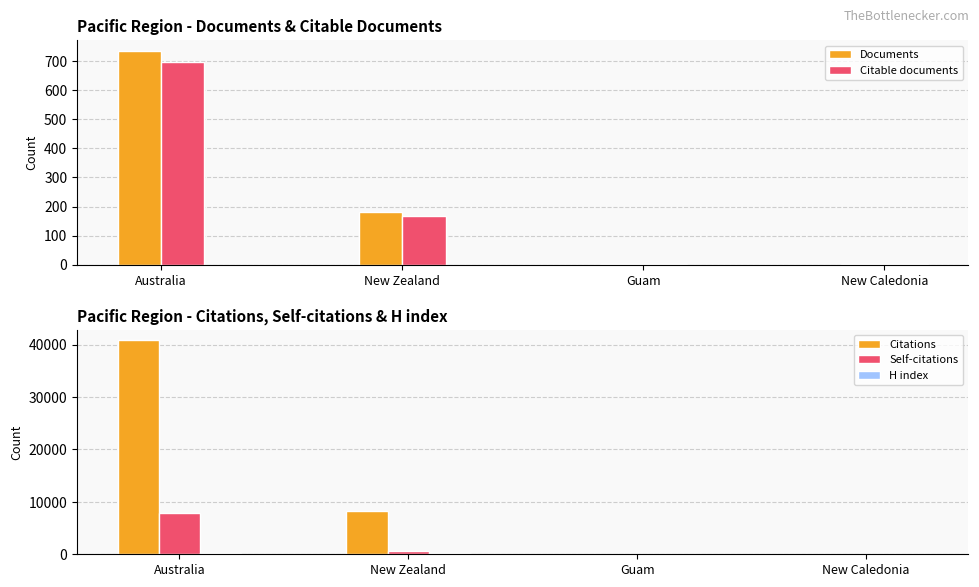

True or false: Citable documents has a value of 2 at New Caledonia.

False